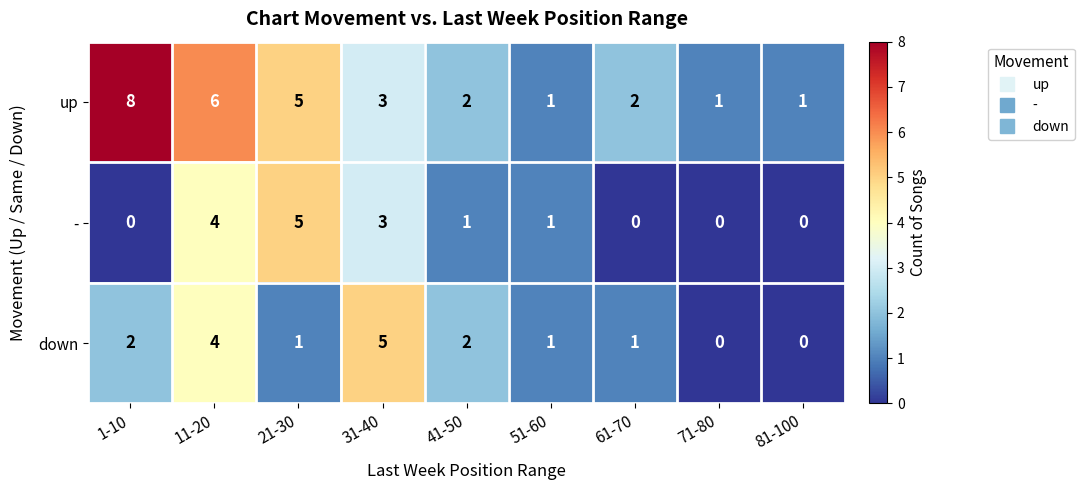

What is the approximate value of up at 21-30?

5